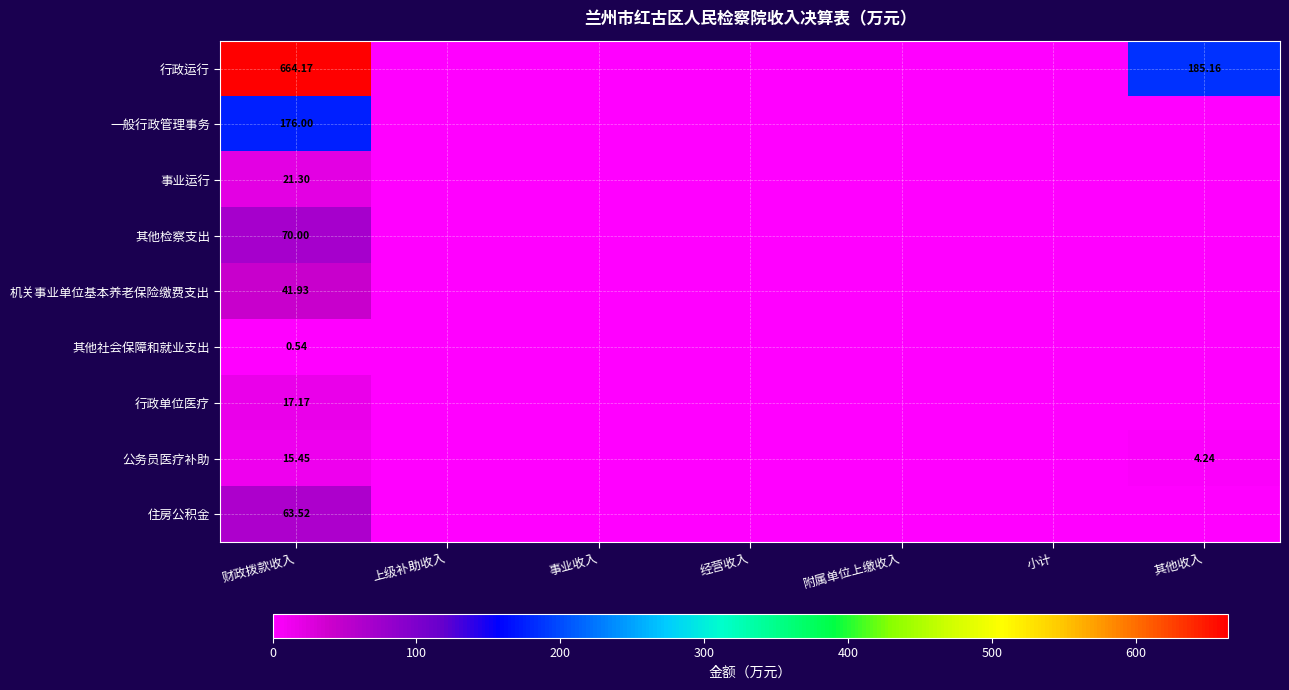

What is the difference between the maximum and second lowest values in the 其他社会保障和就业支出 series?

0.5